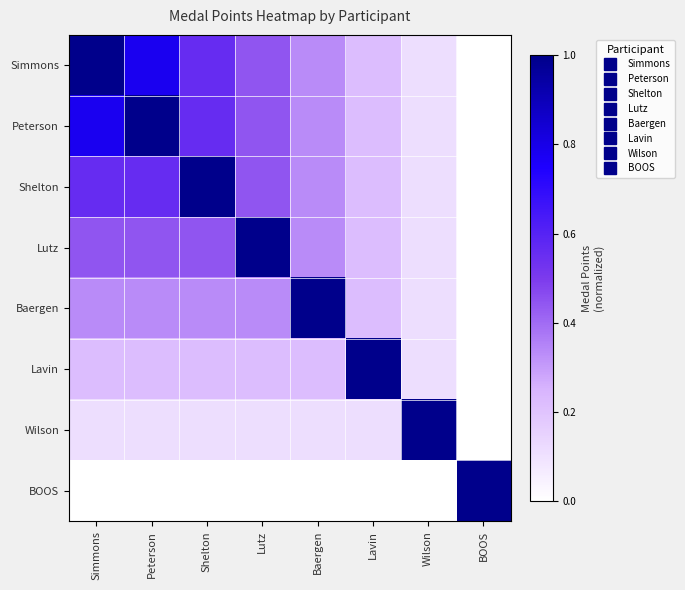

Which series has the largest range (max minus min)?

Simmons